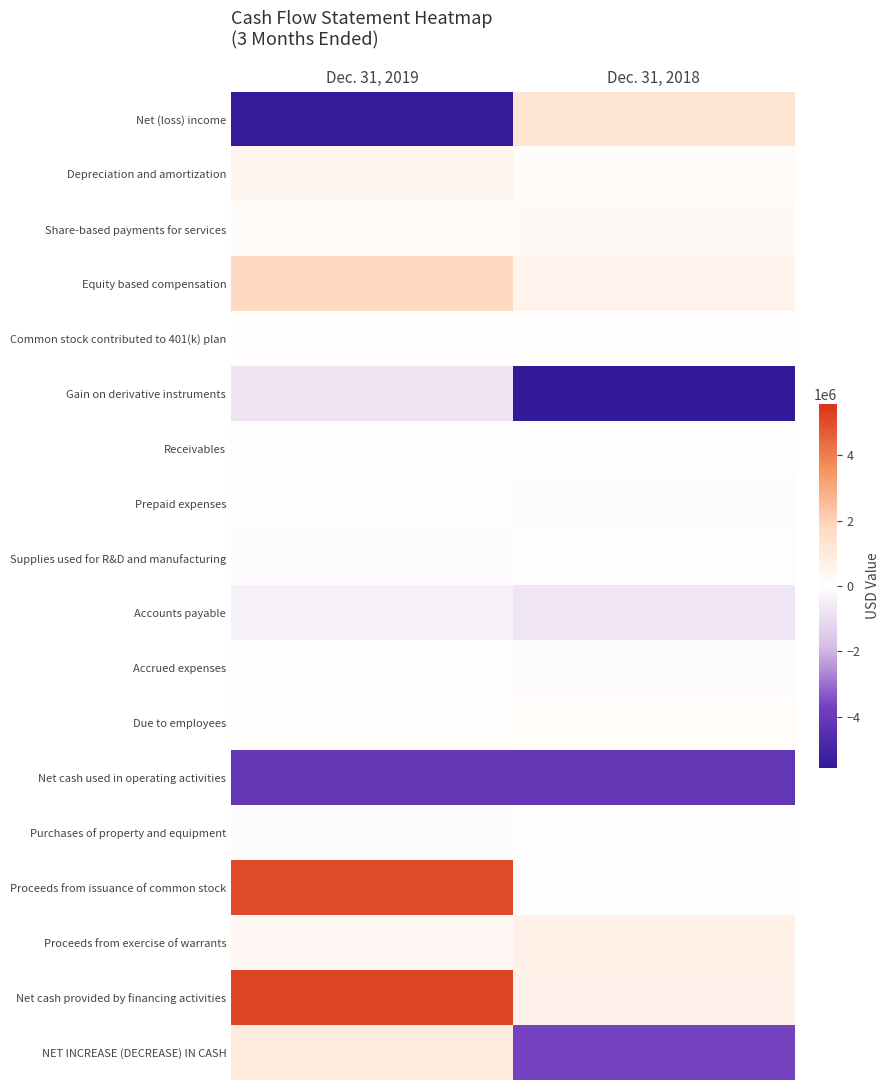

Which series has the largest total across all categories?

Net cash provided by financing activities